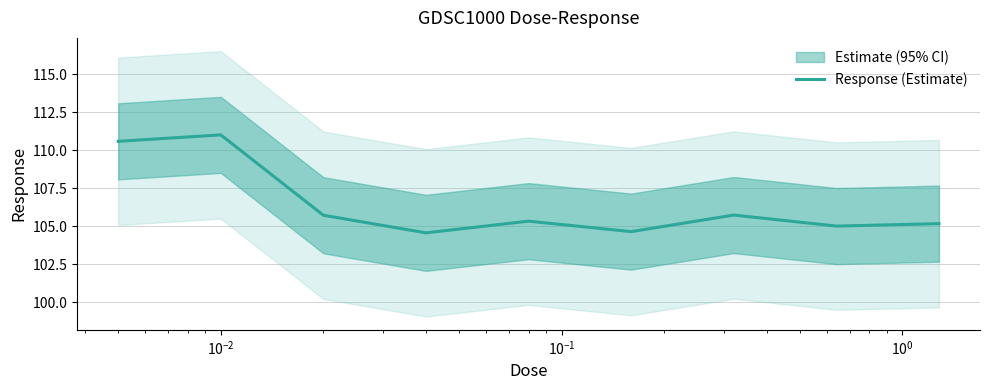

What is the minimum value for Response (Estimate)?

104.6